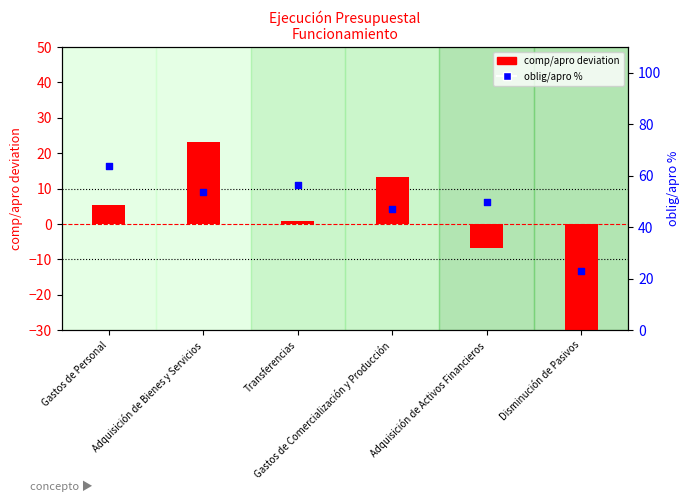

Which series has the largest Y range (max minus min)?

comp/apro deviation